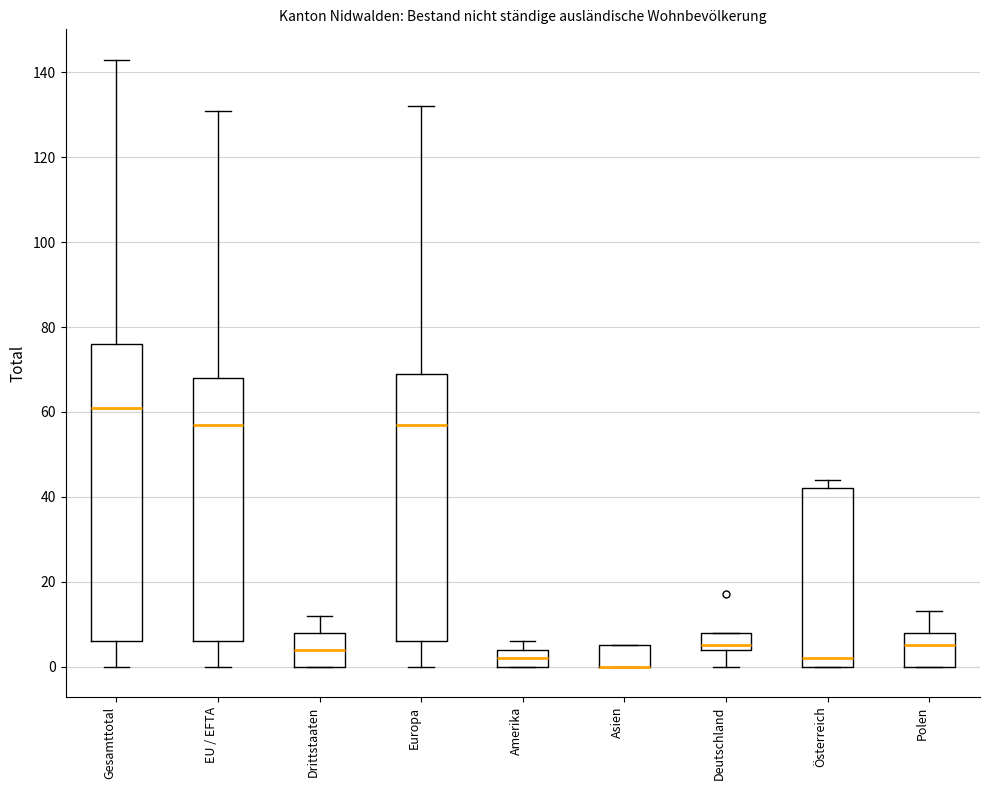

Which box is the tallest, from its lower edge to its upper edge?

Gesamttotal